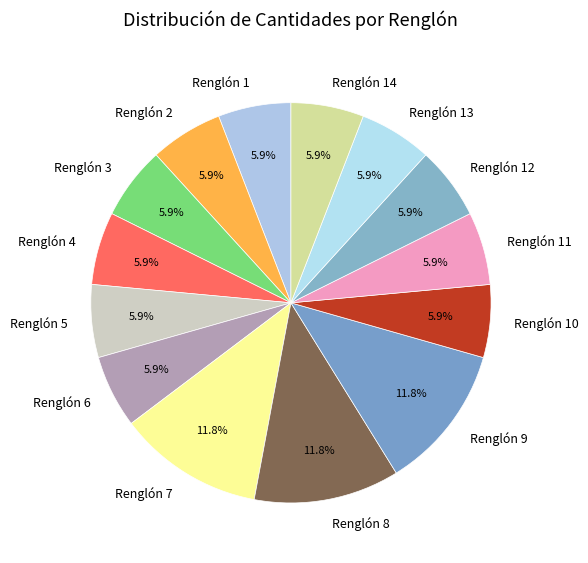

To the nearest percent, what is the difference between the Renglón 9 and Renglón 13 slice percentages?

6%